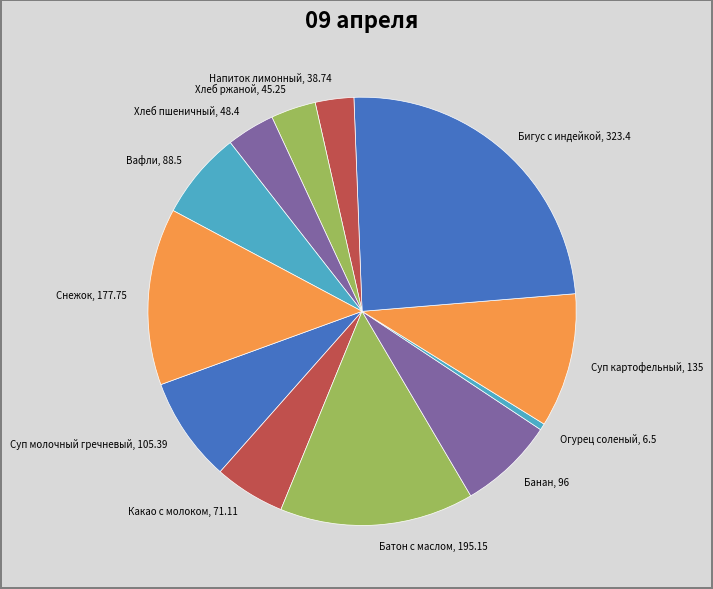

The Напиток лимонный slice represents 8% of the pie. True or false?

False